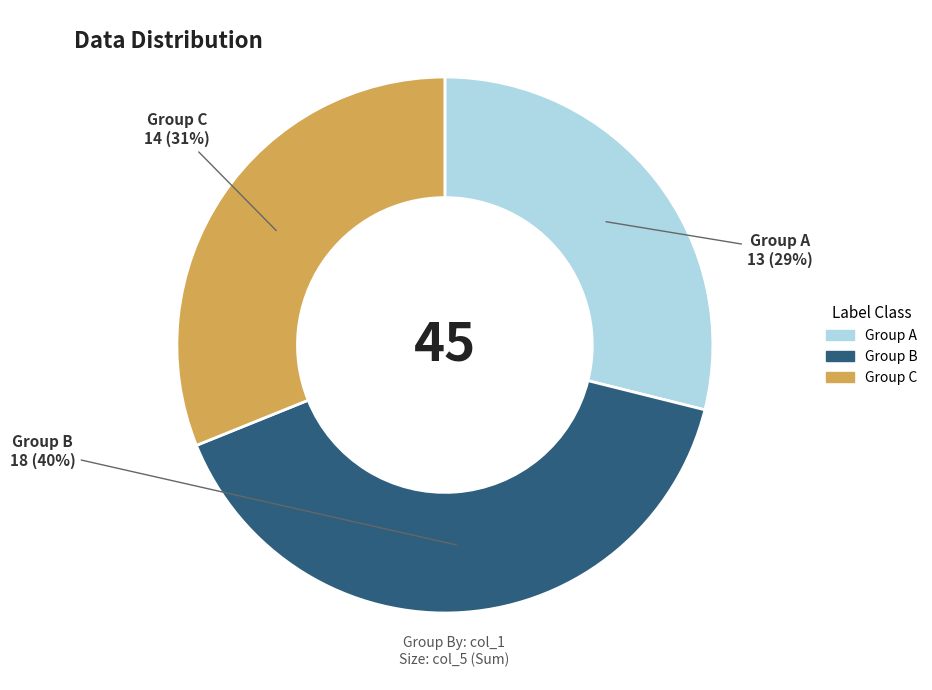

To the nearest percent, what is the average slice percentage?

33%